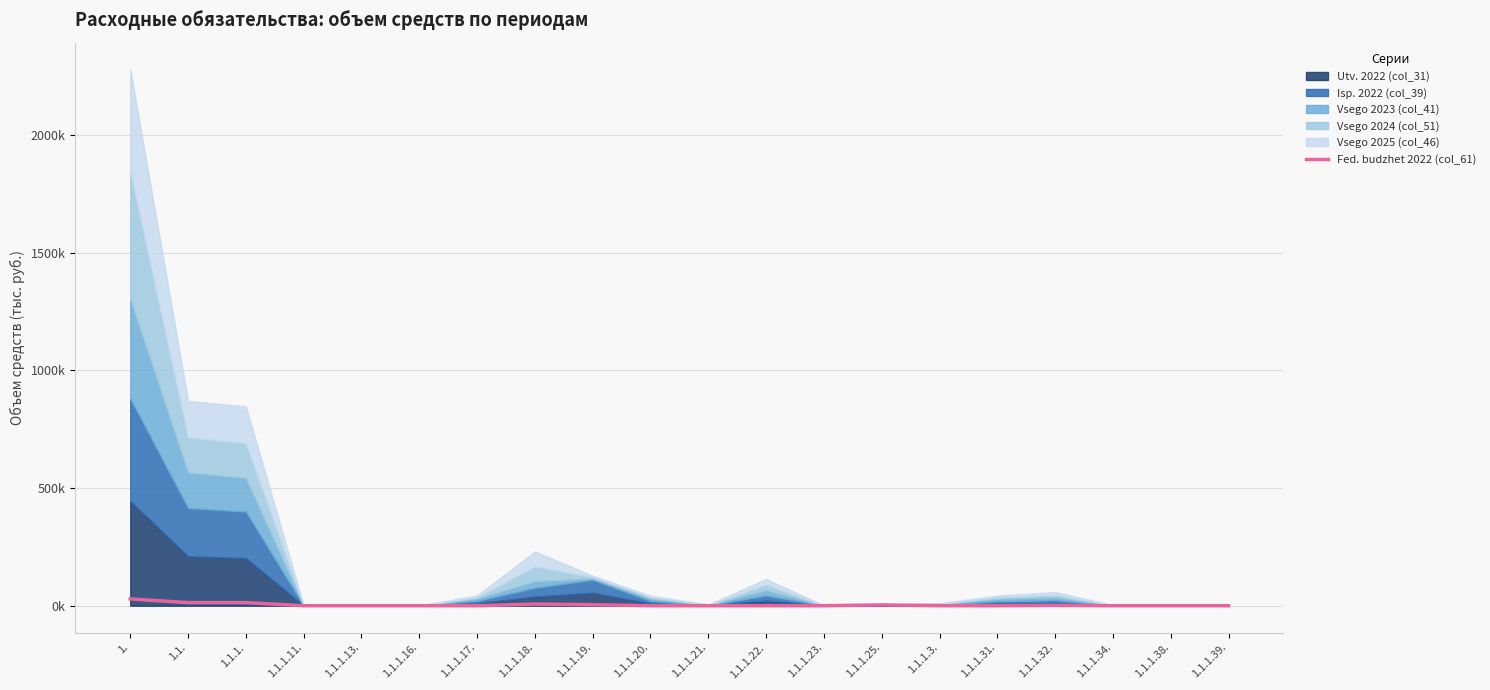

How many interior local peaks (higher than both neighbors) does the data have?

3